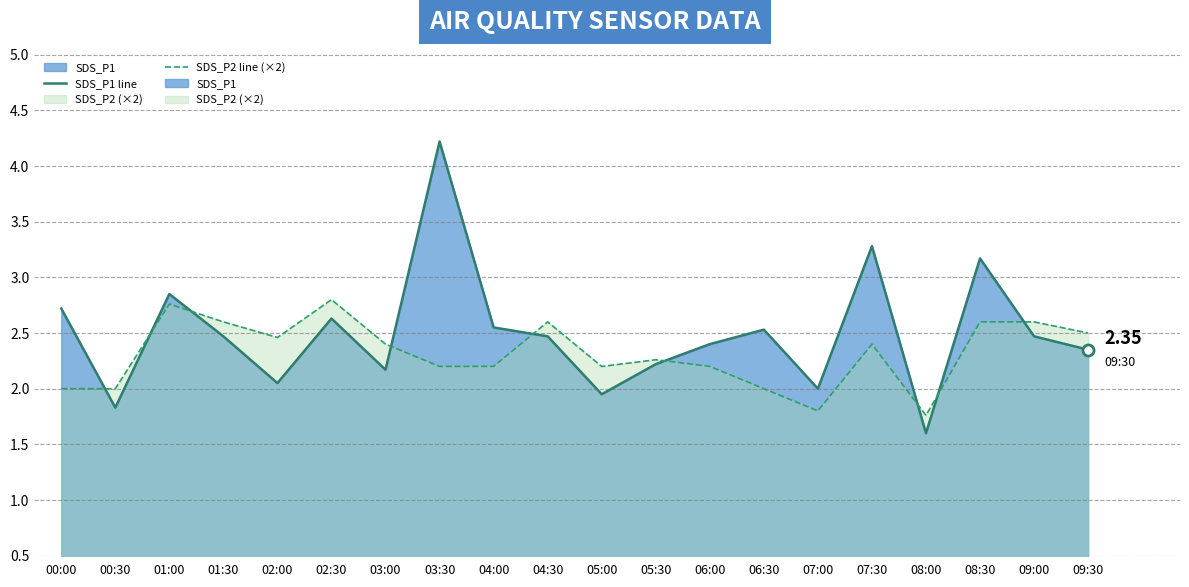

What is the label of the 19th point from the left?

09:00